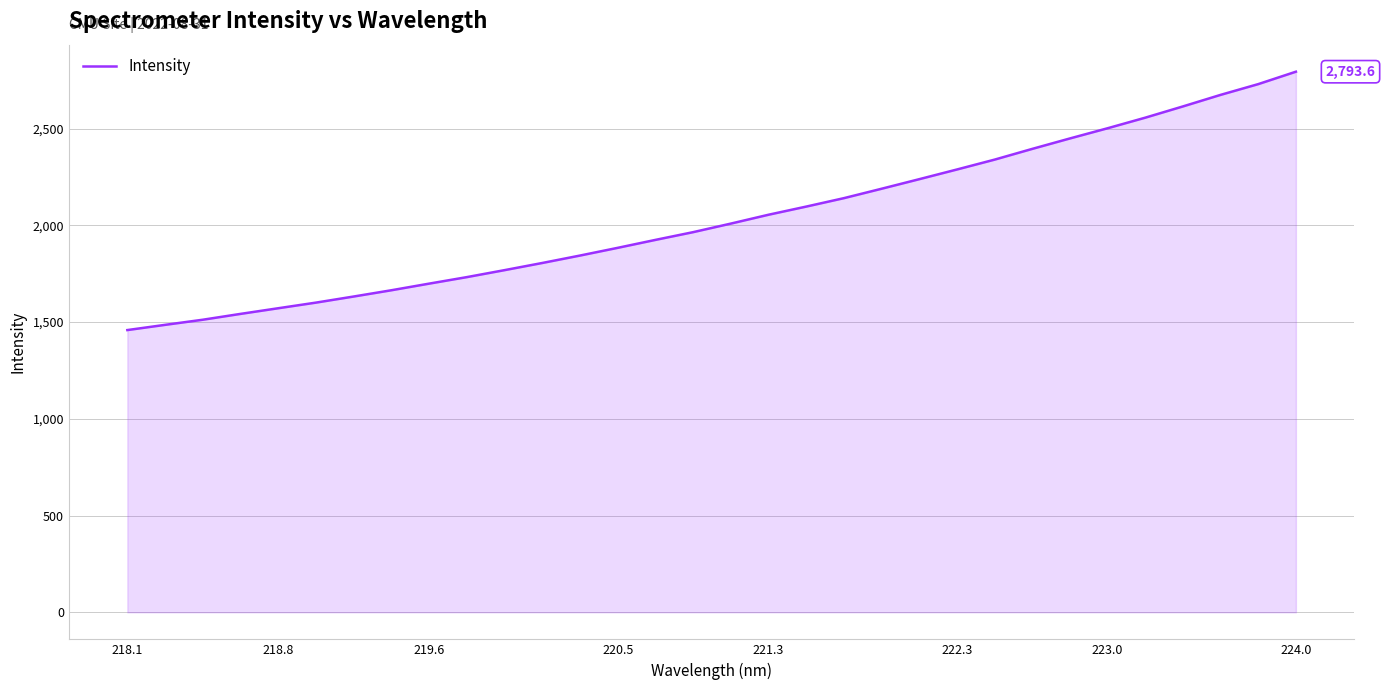

How many series are shown in this chart?

1